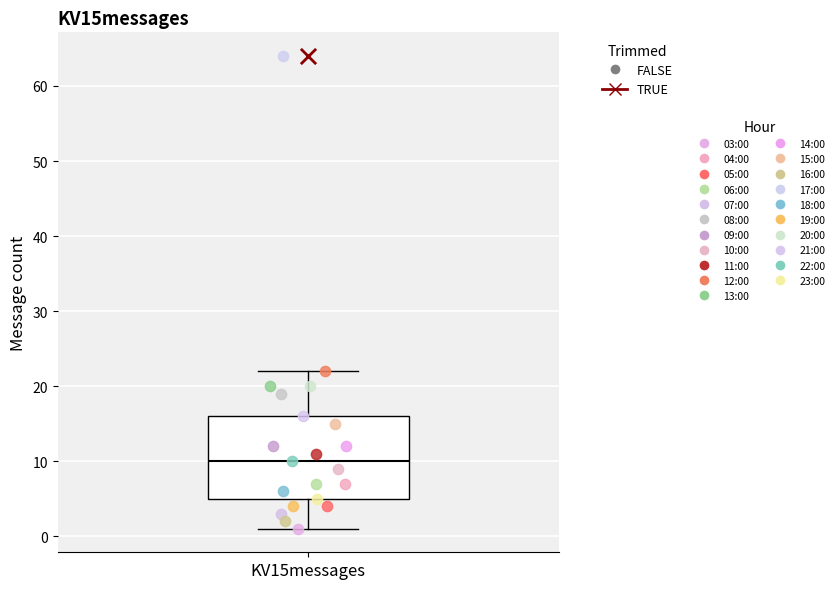

Transcribe this box plot: give where the median line is, the range the box spans, and where the two whiskers end, as read against the y-axis. The values are not printed on the chart, so give them approximately, as read against the axis.

median 10, box 5 to 16, whiskers 1 to 22